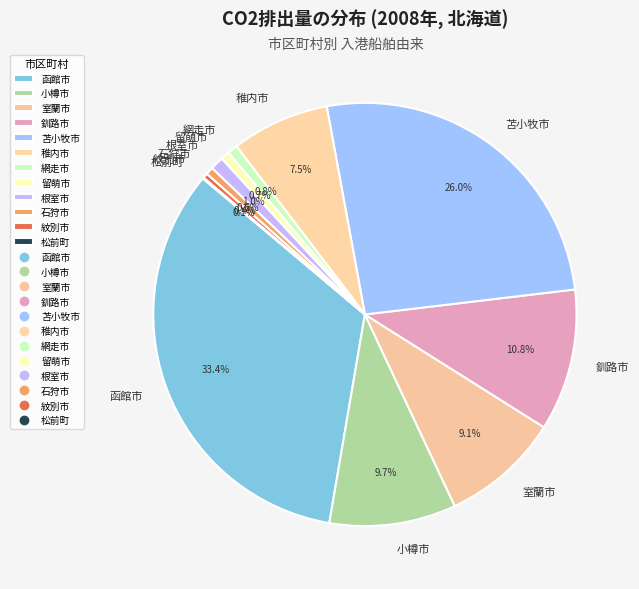

Does 根室市 account for over 50% of the chart?

No